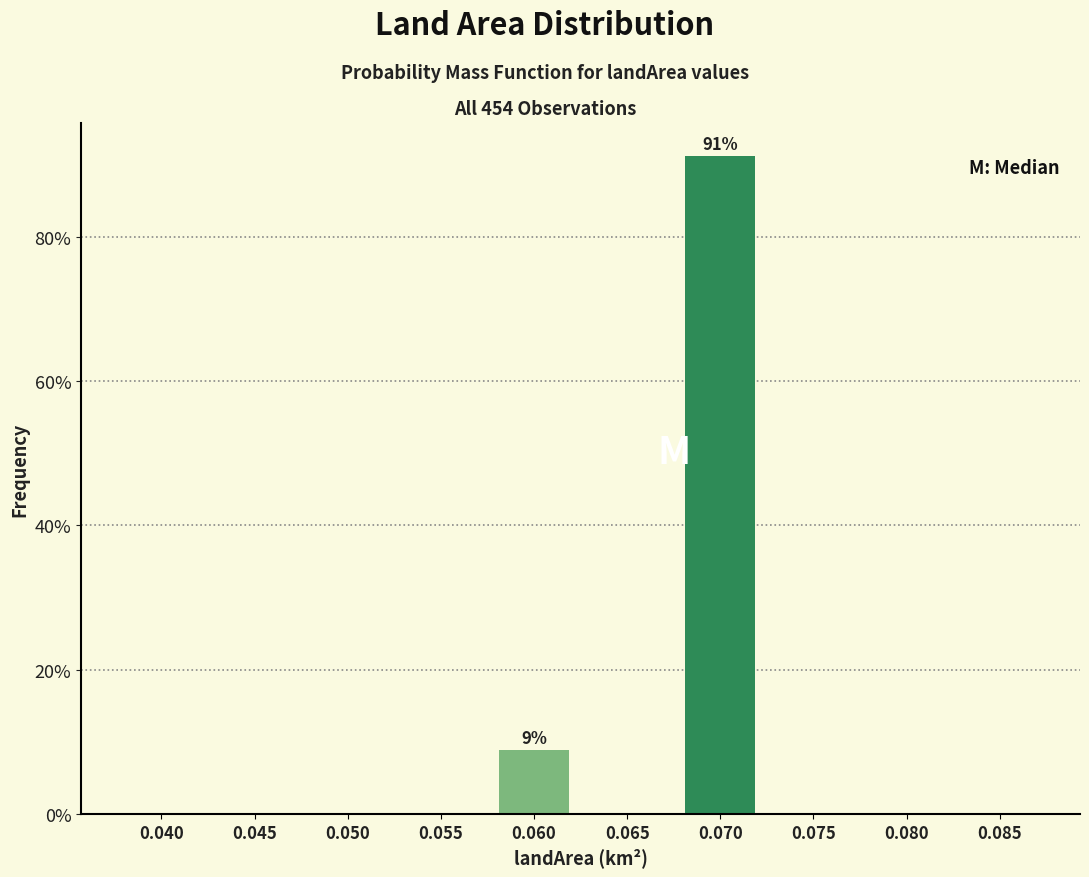

Reading right to left, extract all data points from this chart.

0.085=0.0	0.080=0.0	0.075=0.0	0.070=91.2	0.065=0.0	0.060=8.8	0.055=0.0	0.050=0.0	0.045=0.0	0.040=0.0